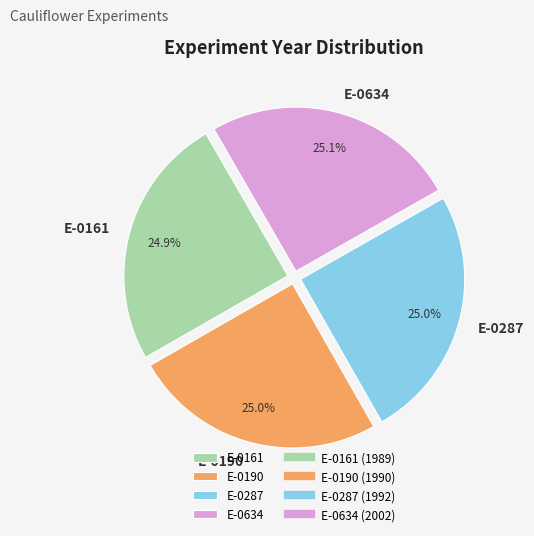

The E-0634 slice represents 12% of the pie. True or false?

False